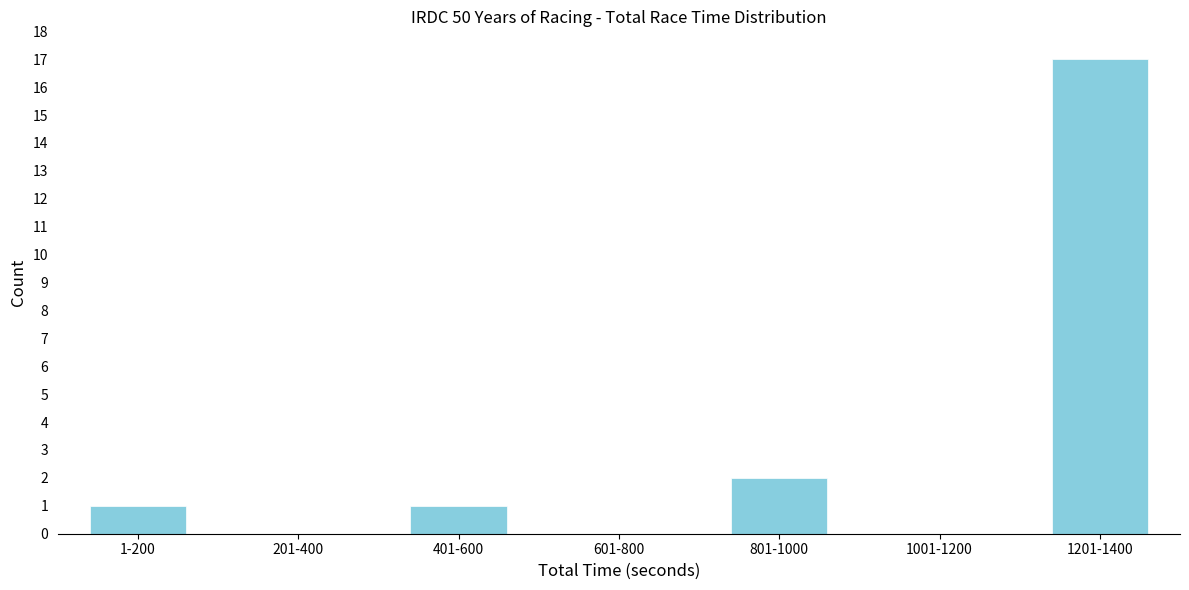

Reading right to left, transcribe all the data shown in this chart.

1201-1400=17	1001-1200=0	801-1000=2	601-800=0	401-600=1	201-400=0	1-200=1